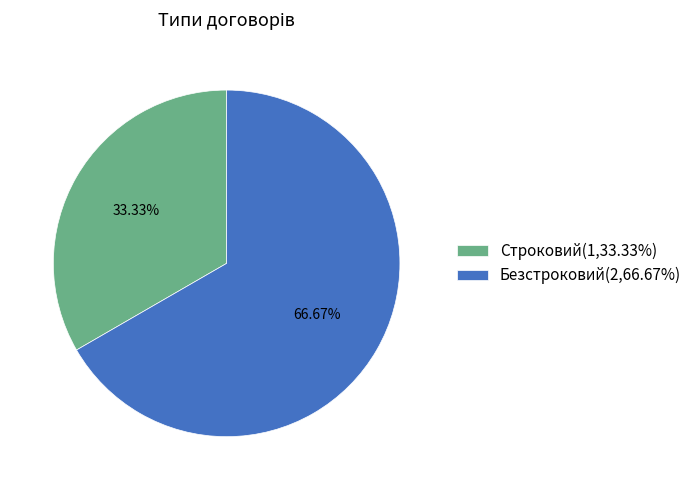

What percentage is the Безстроковий slice, to the nearest percent?

67%